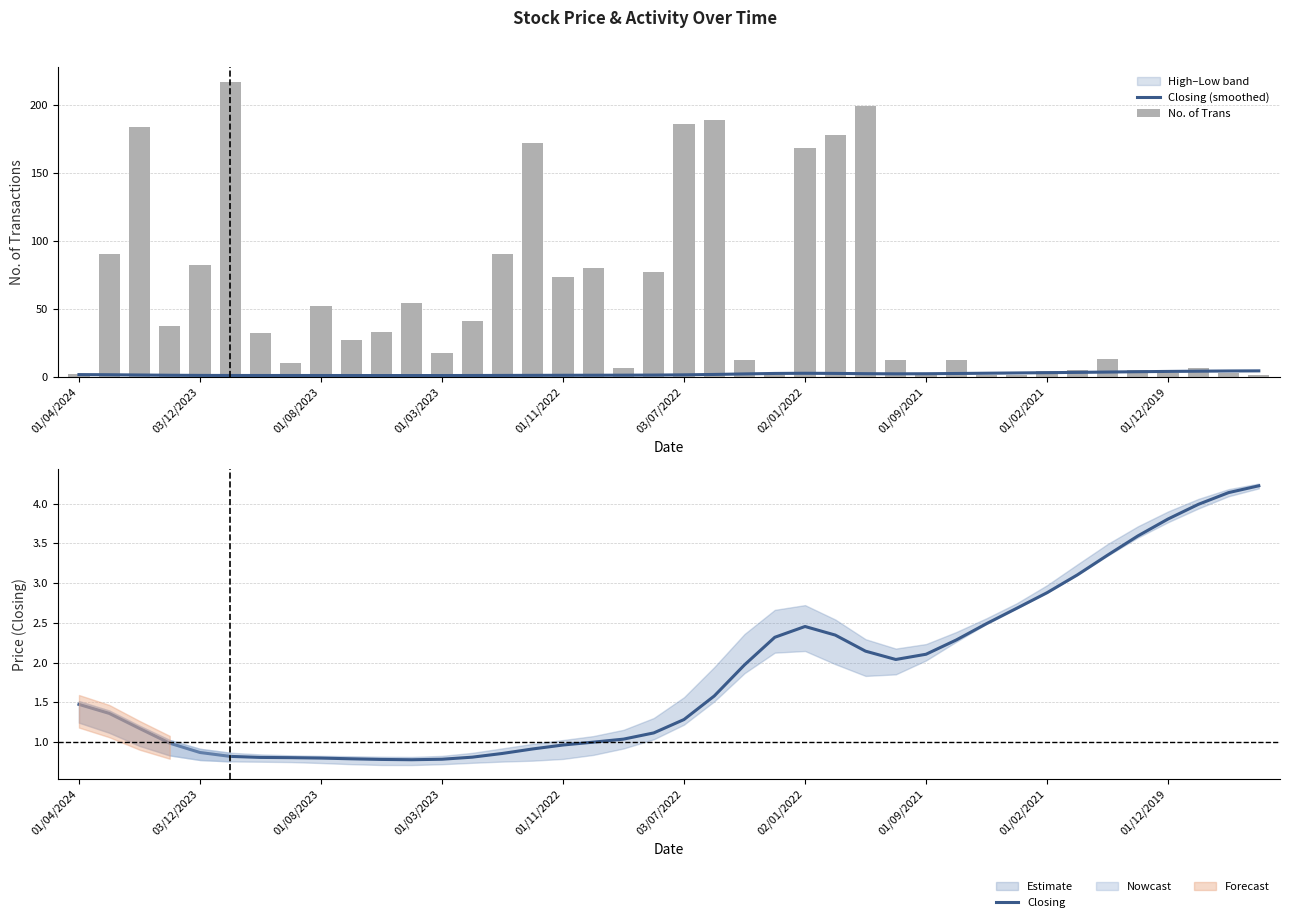

Is it true that Closing equals 0.8 at 13?

True